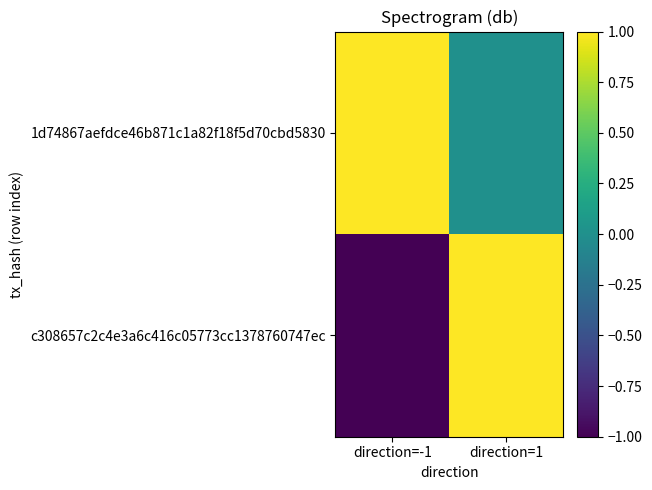

Reading left to right, transcribe all the data shown in this chart.

c308657c2c4e3a6c416c05773cc1378760747ec: direction=-1=-1	direction=1=1
1d74867aefdce46b871c1a82f18f5d70cbd5830: direction=-1=1	direction=1=0